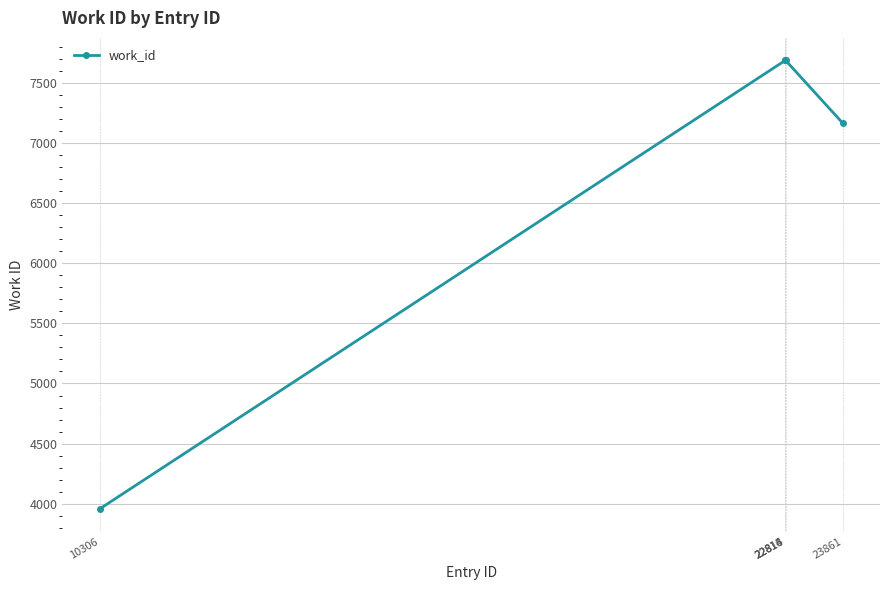

Reading left to right, transcribe all the data shown in this chart.

3957	7686	7686	7686	7163